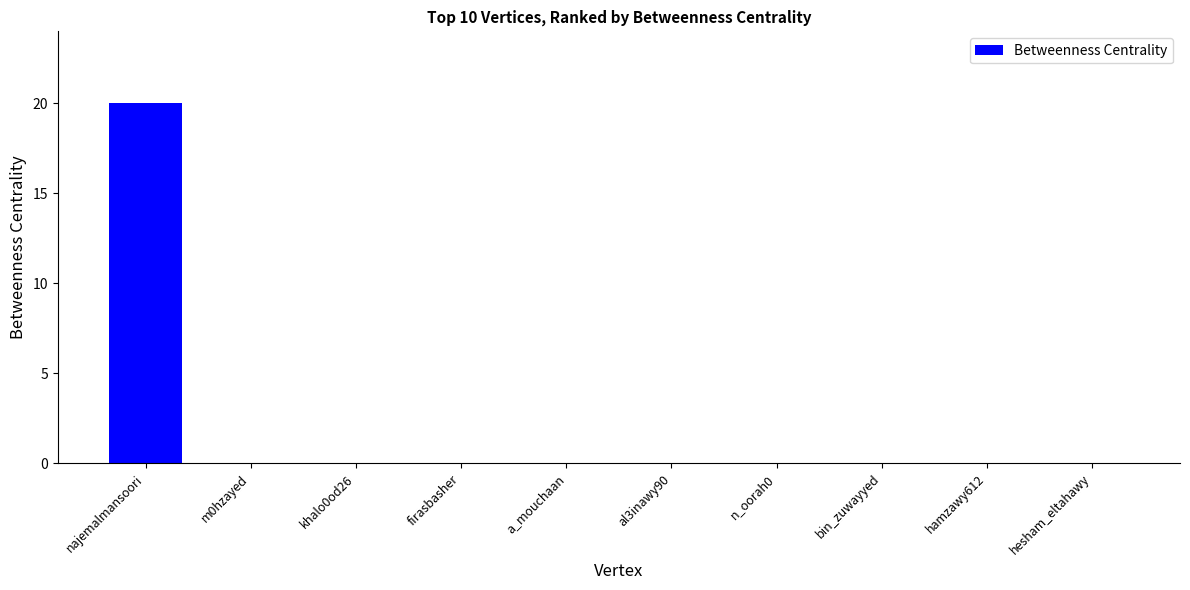

What is the greatest value displayed?

20